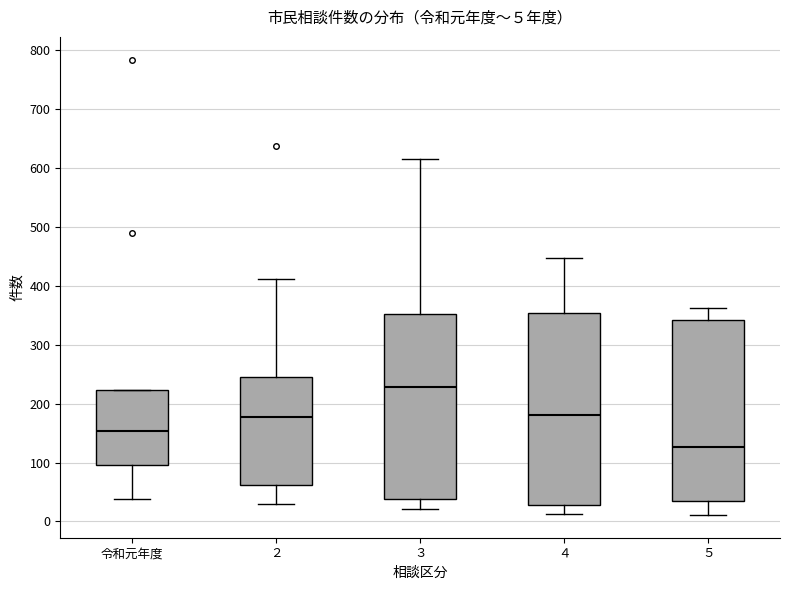

Which box's median line is the lowest?

５